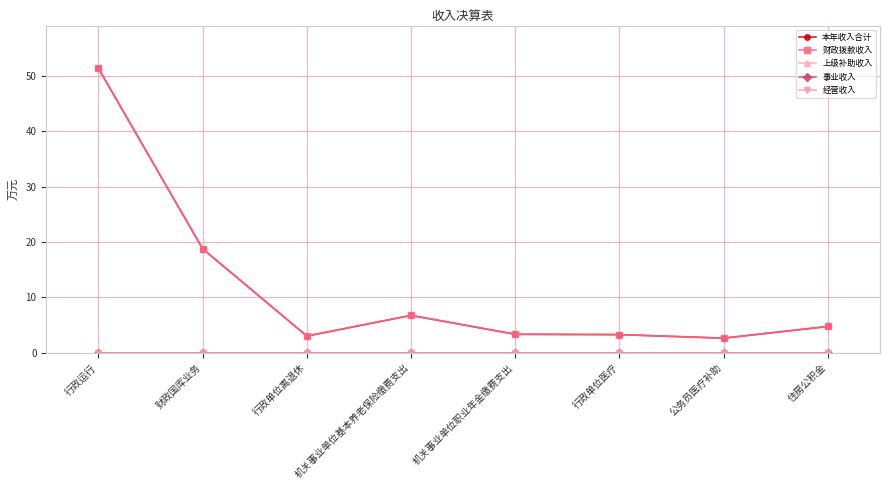

Does the chart have visible grid lines?

Yes